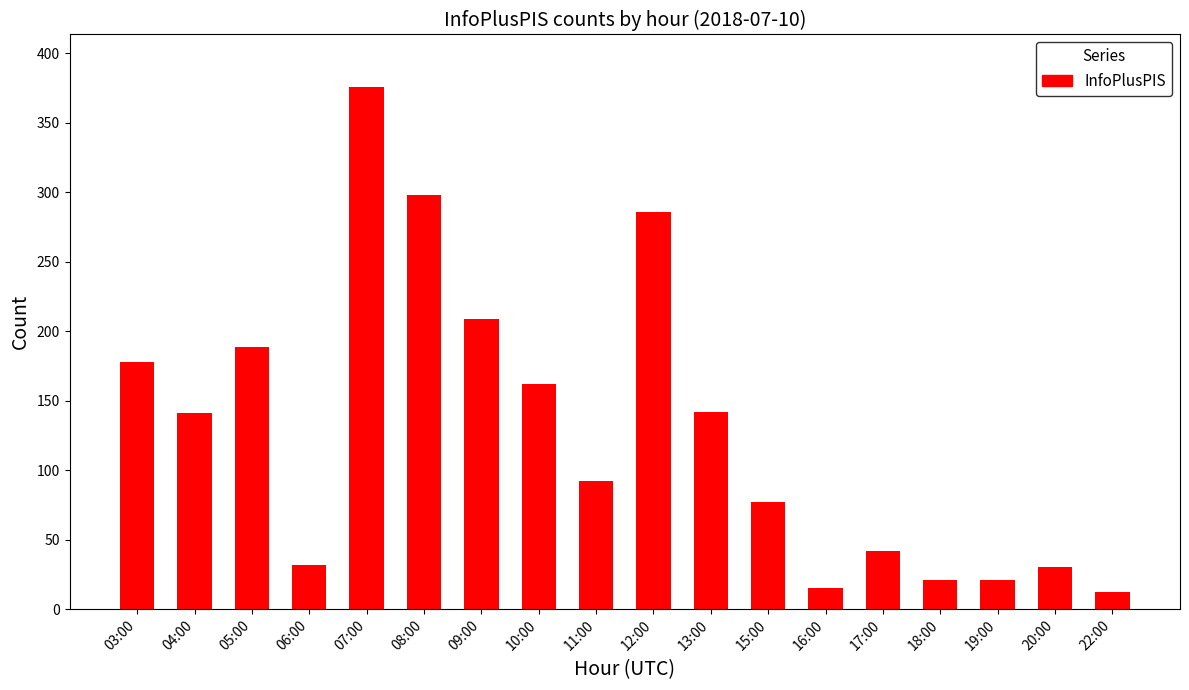

What is the value of the 4th bar from the left?

32